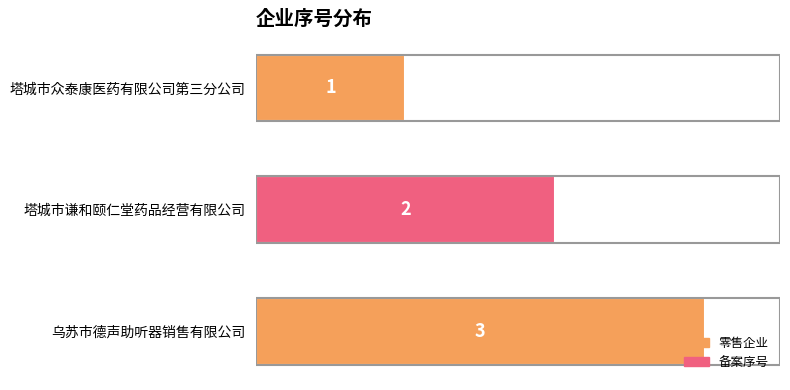

Read the value at 乌苏市德声助听器销售有限公司.

3